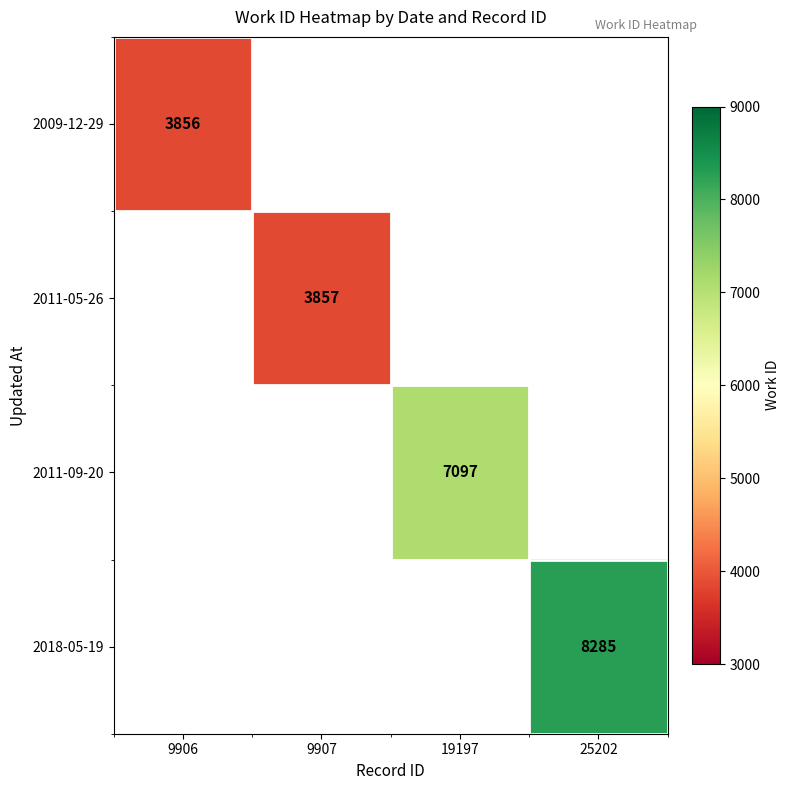

Is it true that 2018-05-19 equals 2363 at 25202?

False